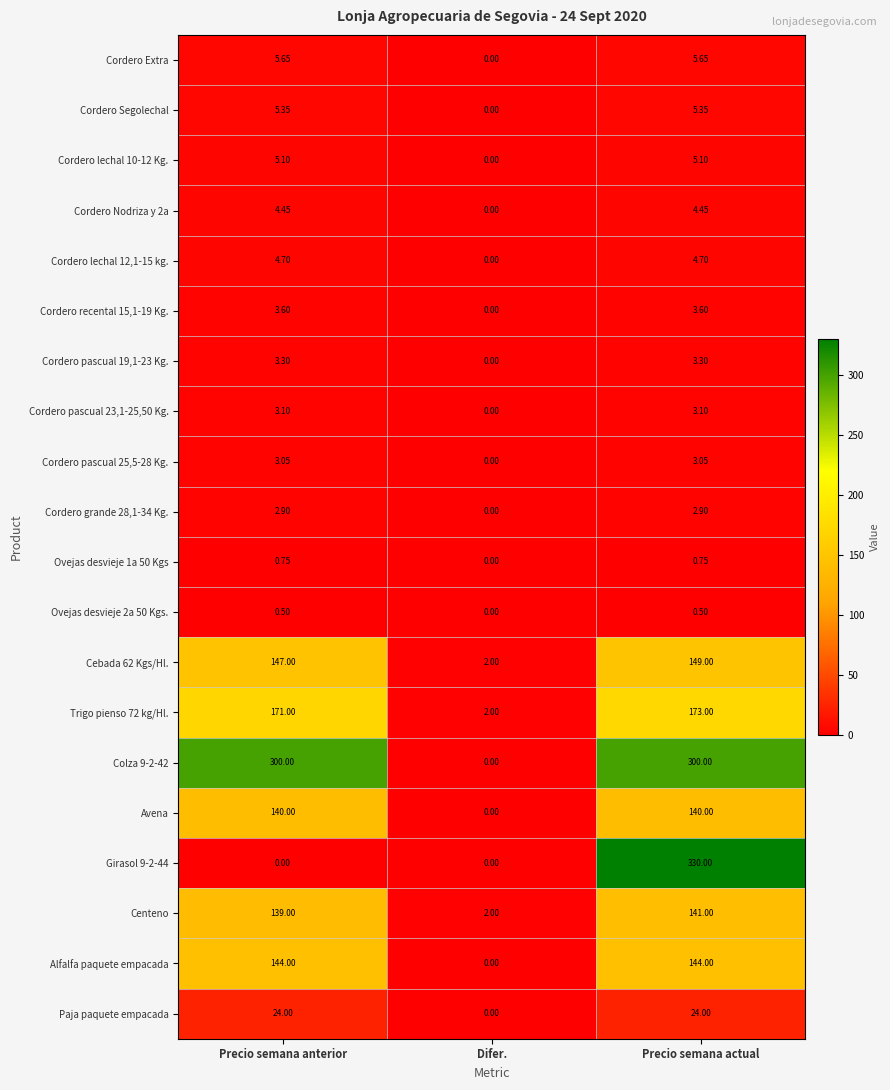

List the labels in order of Trigo pienso 72 kg/Hl. value, largest first.

Precio semana actual, Precio semana anterior, Difer.